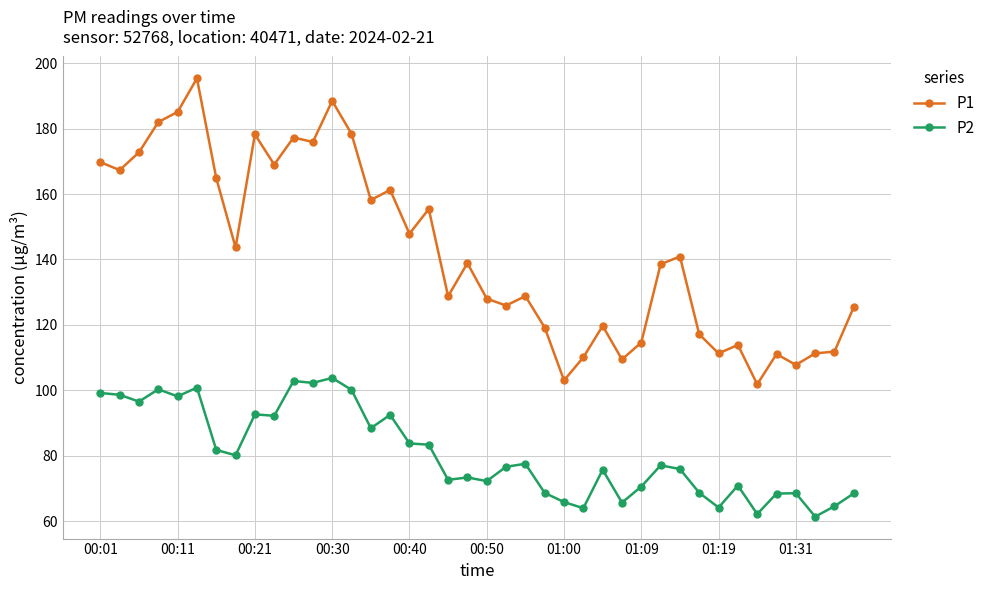

Which series has the largest total across all categories?

P1